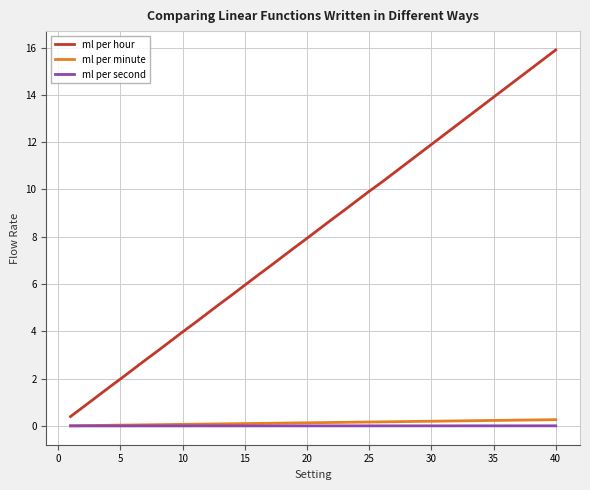

Which series has the widest spread of values?

ml per hour